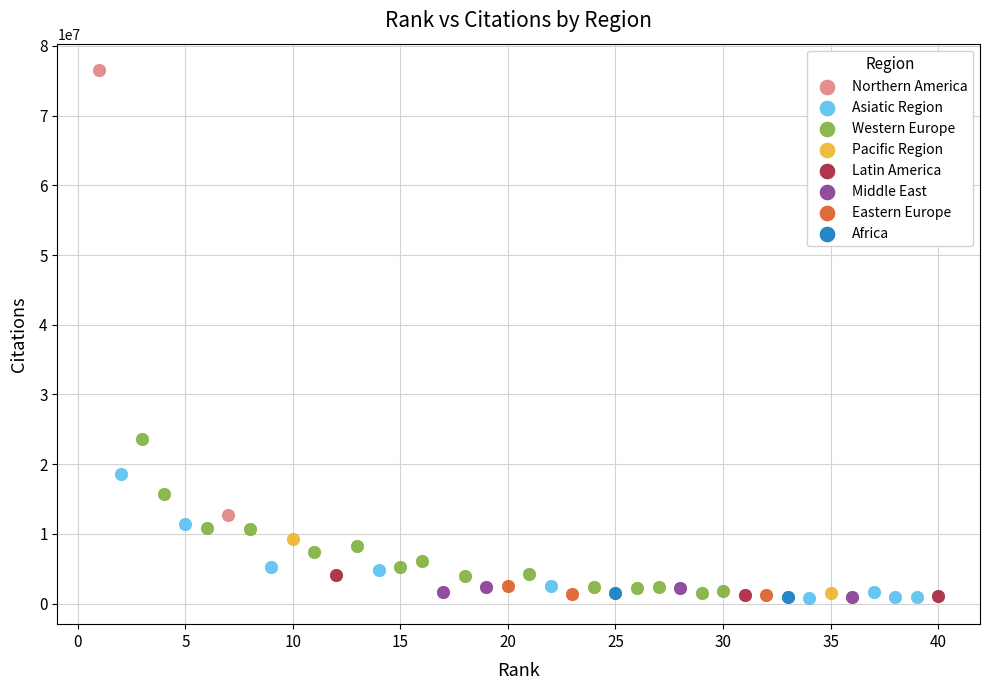

What are all the series names shown in the legend?

Northern America, Asiatic Region, Western Europe, Pacific Region, Latin America, Middle East, Eastern Europe, Africa